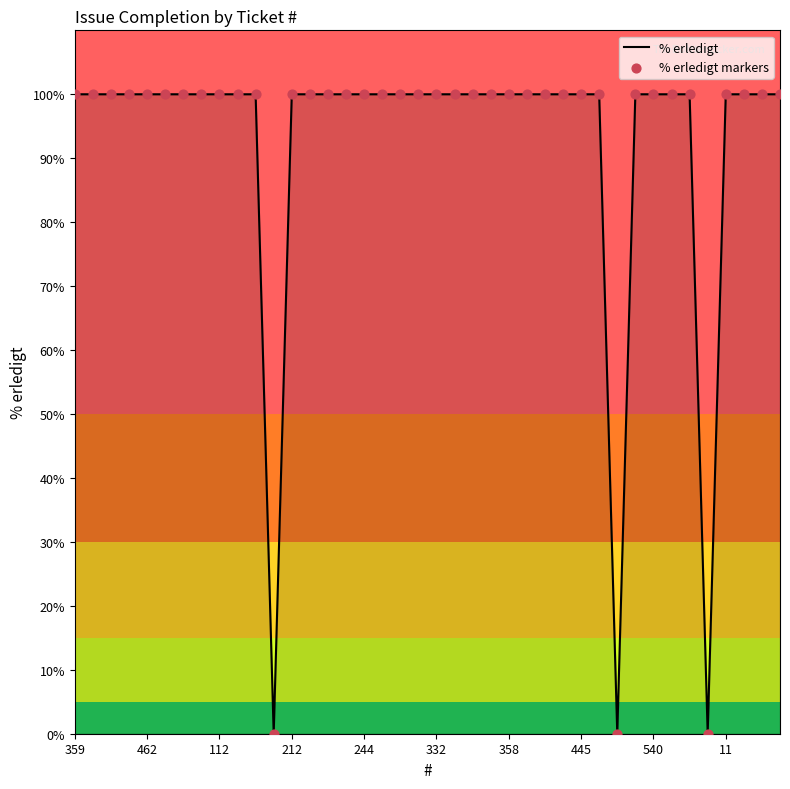

What is the greatest value displayed?

100